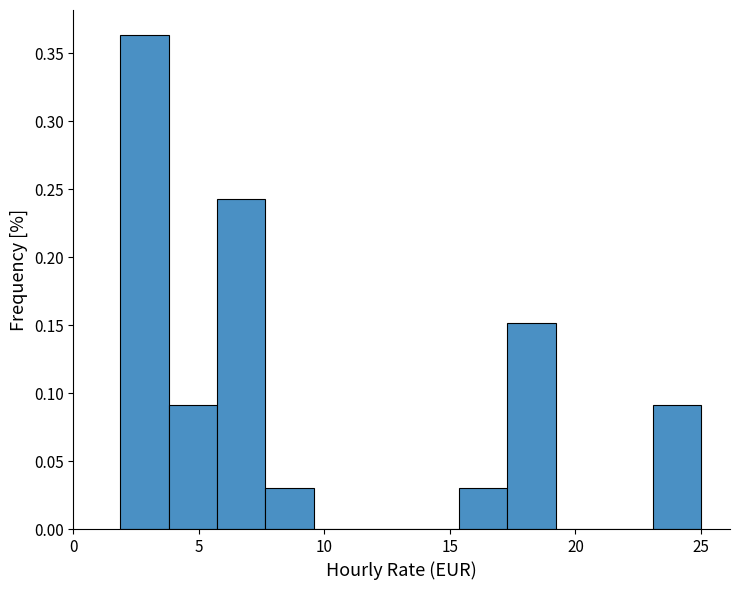

Around what value on the x-axis is the tallest bar? Give the approximate position of its centre, as read against the axis.

3.0